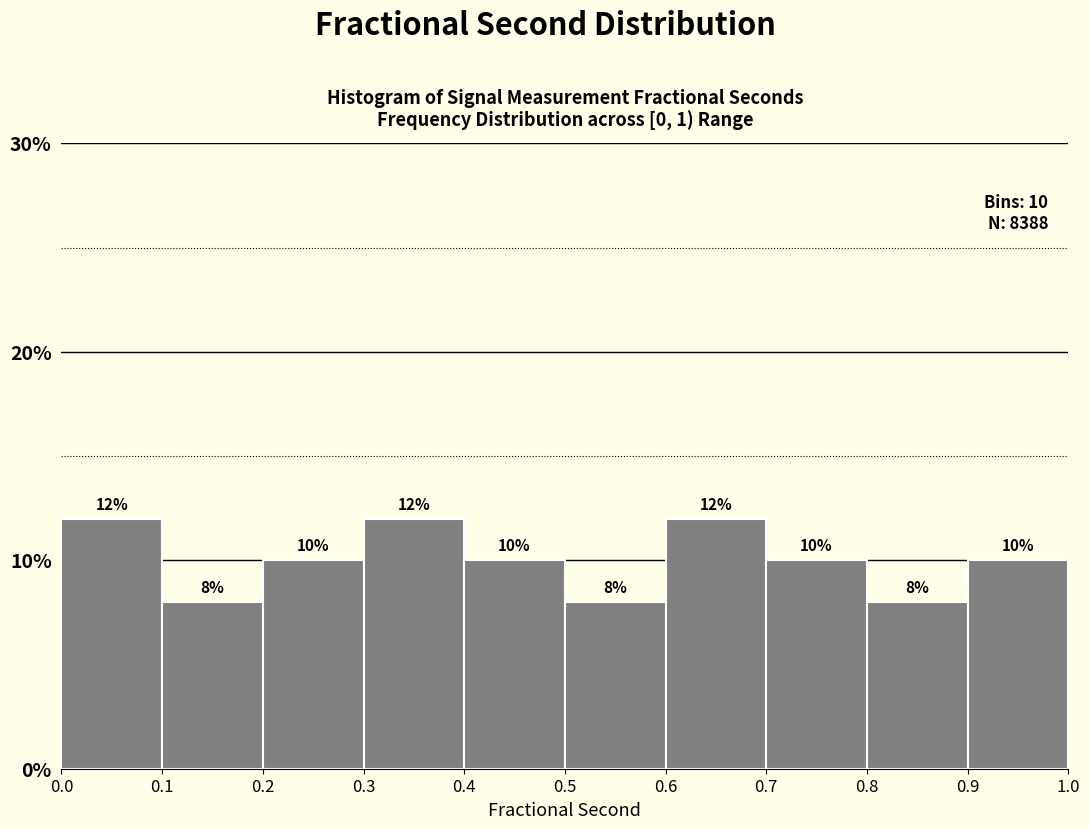

What is the height of the bar covering 0.5 to 0.6 on the x-axis?

8